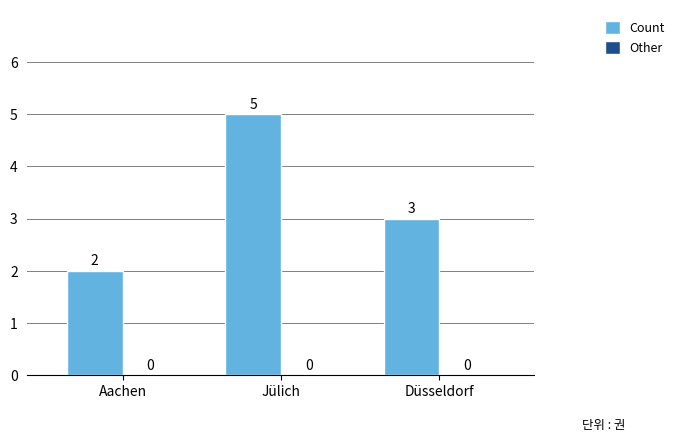

Which has a higher value, Jülich or Aachen?

Jülich